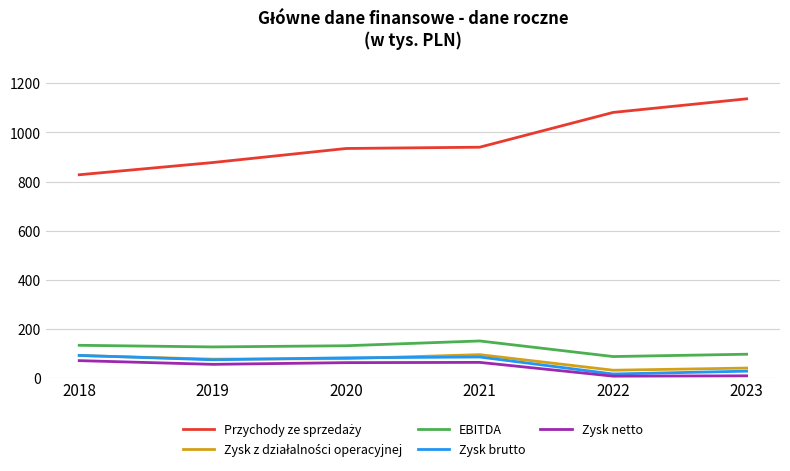

True or false: Przychody ze sprzedaży and EBITDA intersect in this chart.

False